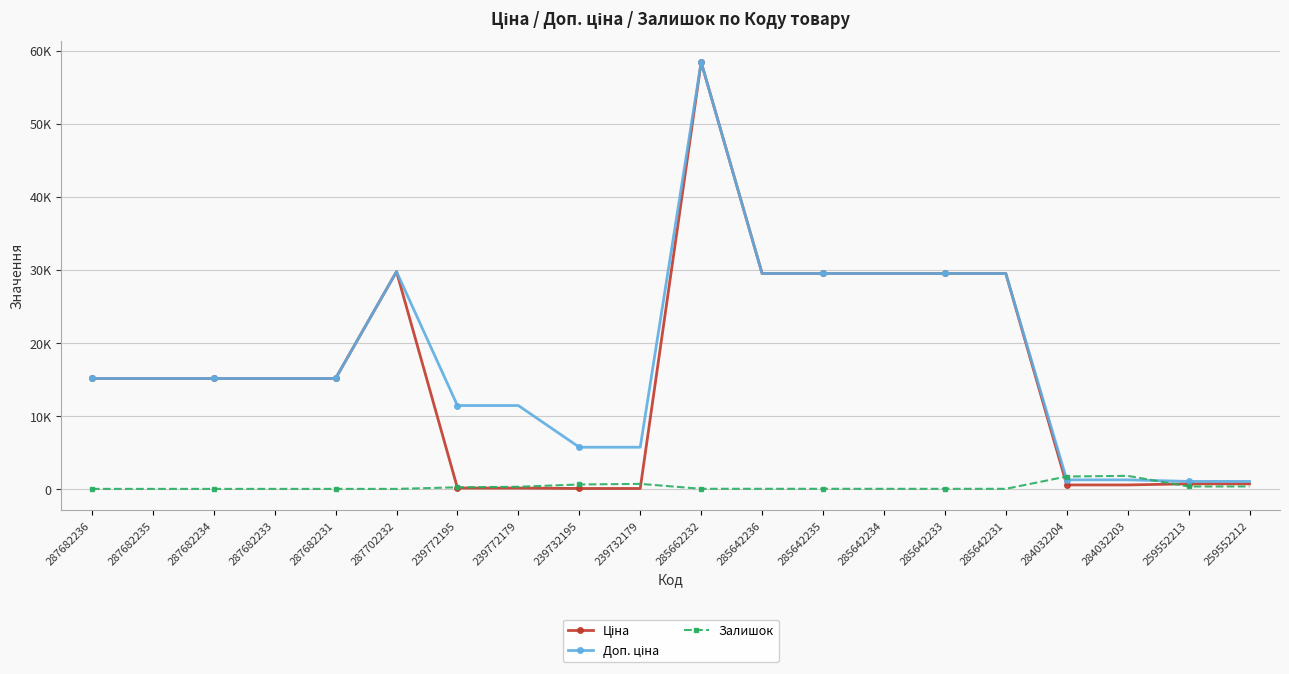

Reading left to right, extract all data points from this chart.

Ціна: 15120.0	15120.0	15120.0	15120.0	15120.0	29747.2	114.1	114.1	57.0	57.0	58426.5	29491.5	29491.5	29491.5	29491.5	29491.5	539.0	539.0	693.7	693.7
Доп. ціна: 15120.0	15120.0	15120.0	15120.0	15120.0	29747.2	11410.0	11410.0	5705.0	5705.0	58426.5	29491.5	29491.5	29491.5	29491.5	29491.5	1235.4	1235.4	1024.6	1024.6
Залишок: 0.0	0.0	0.0	0.0	0.0	0.0	215.0	290.0	605.0	686.0	14.0	12.0	13.0	10.0	9.0	11.0	1696.0	1786.0	330.0	333.0